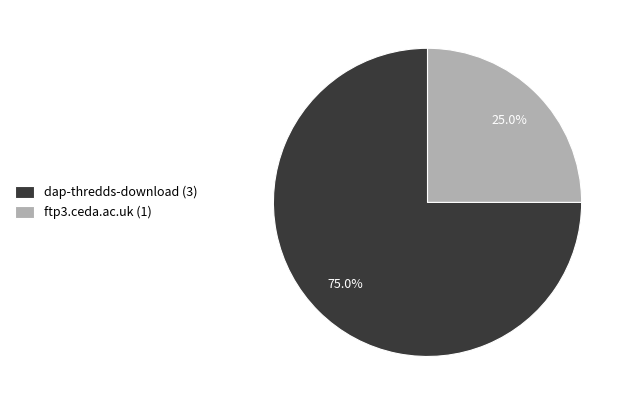

True or false: dap-thredds-download accounts for 69% of the total.

False